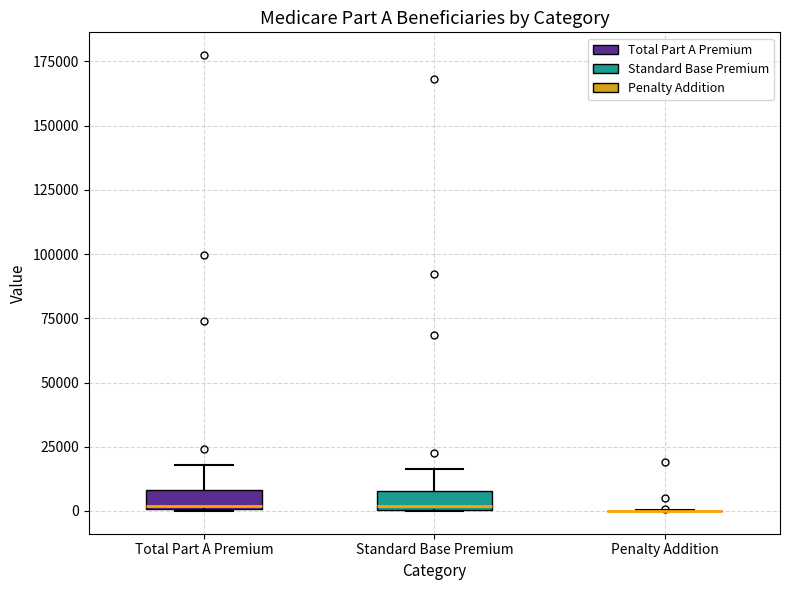

Where does the upper whisker of the box for Standard Base Premium end on the y-axis? The values are not printed on the chart, so give them approximately, as read against the axis.

15000